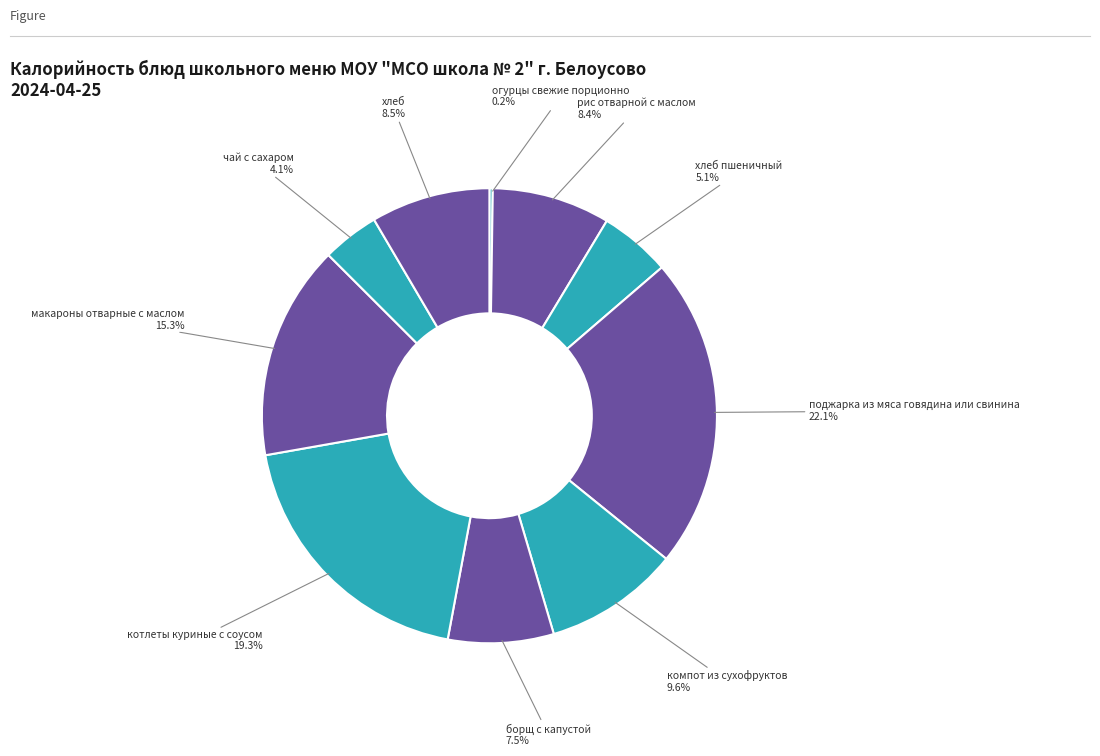

To the nearest percent, what is the average slice percentage?

10%